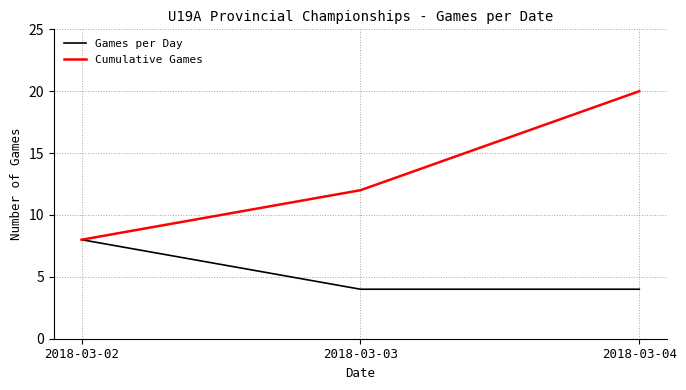

List the labels in order of Cumulative Games value, largest first.

2018-03-04, 2018-03-03, 2018-03-02